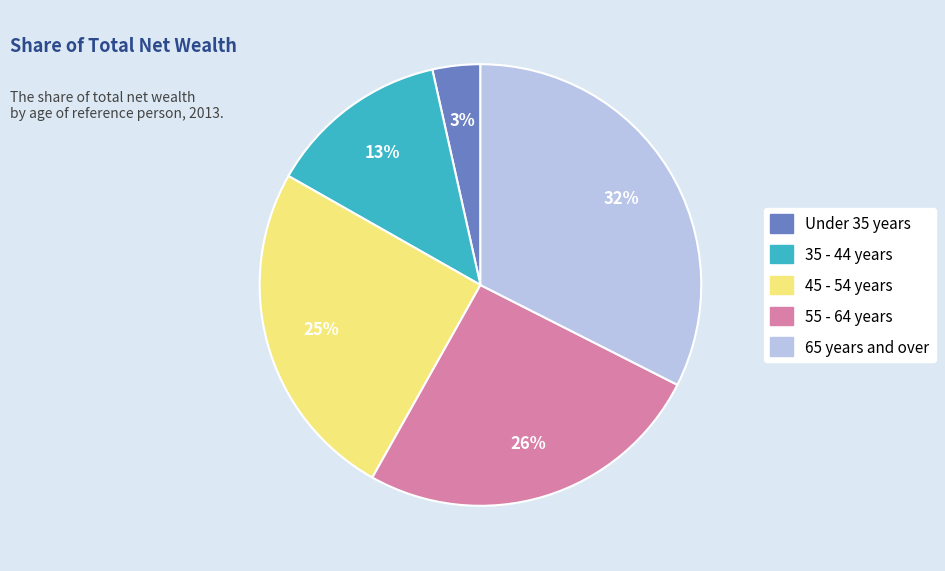

True or false: 45 - 54 years accounts for 25% of the total.

True